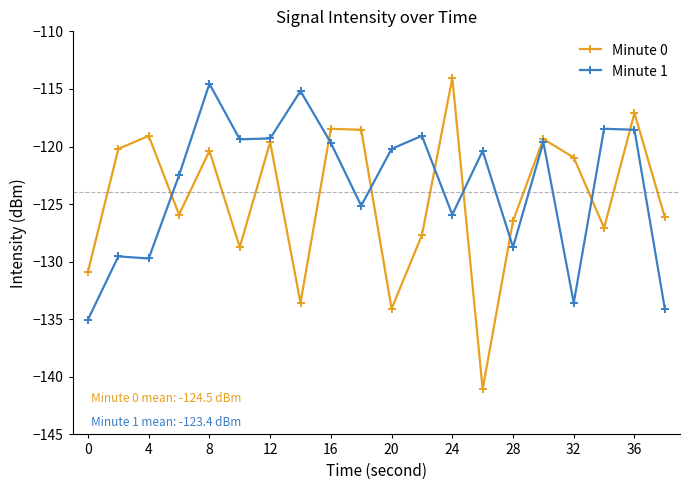

What is the sum of all Minute 1 values?

-2468.7